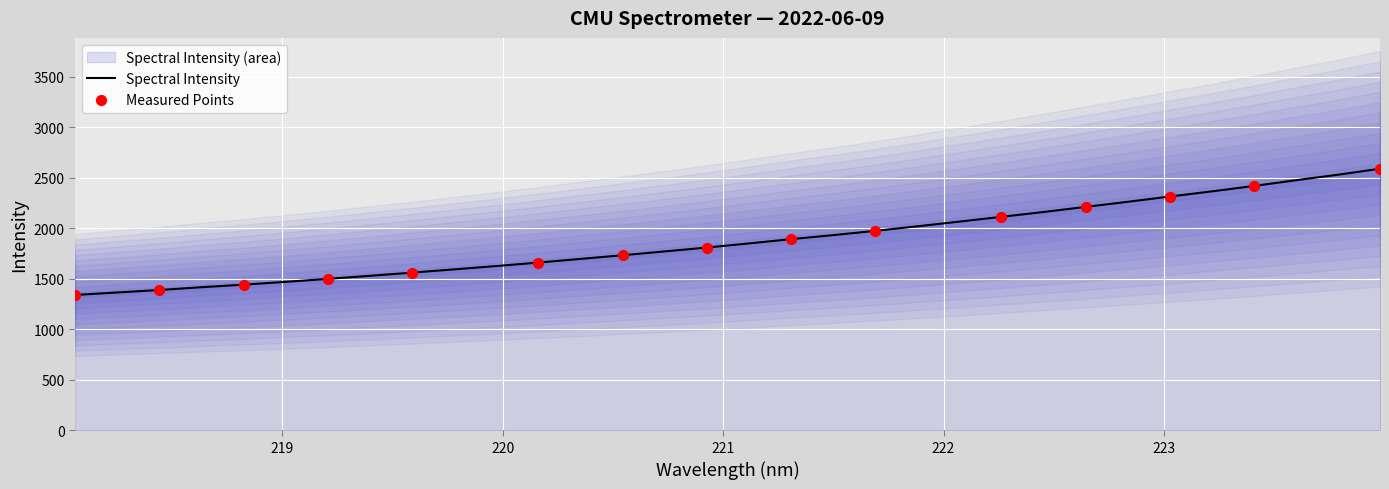

What is the change in value from 221.1174 to 223.2172?

+515.4